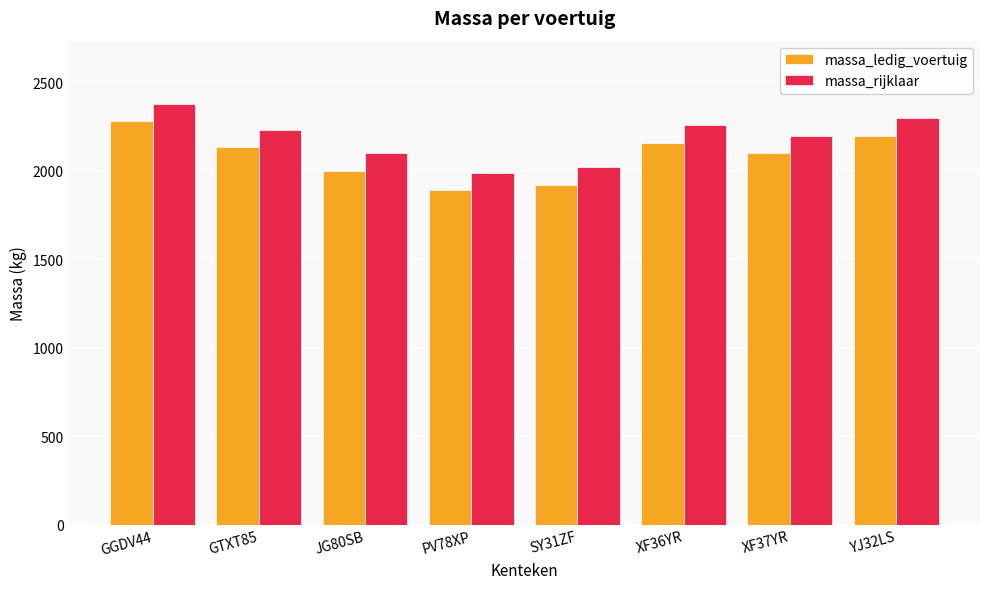

Where does the massa_ledig_voertuig series first go above 2133?

GGDV44